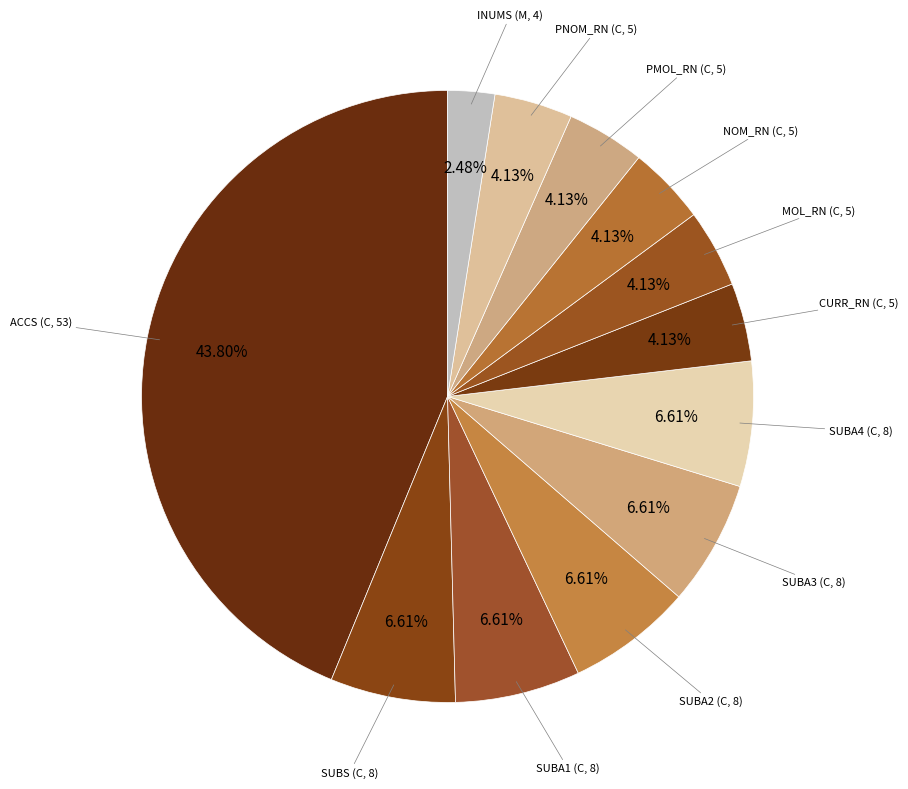

Combined, do SUBS (C, 8) and SUBA2 (C, 8) account for over 50%?

No